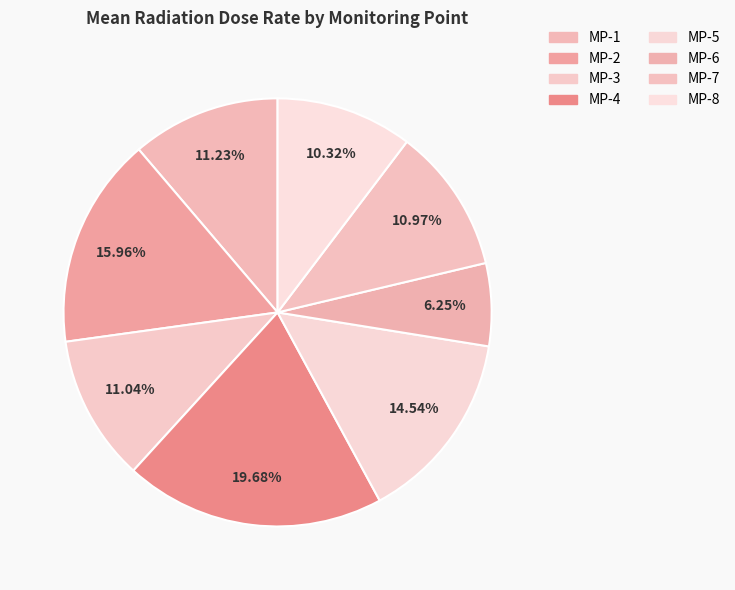

To the nearest percent, what is the difference between the largest and smallest slice percentages?

13%